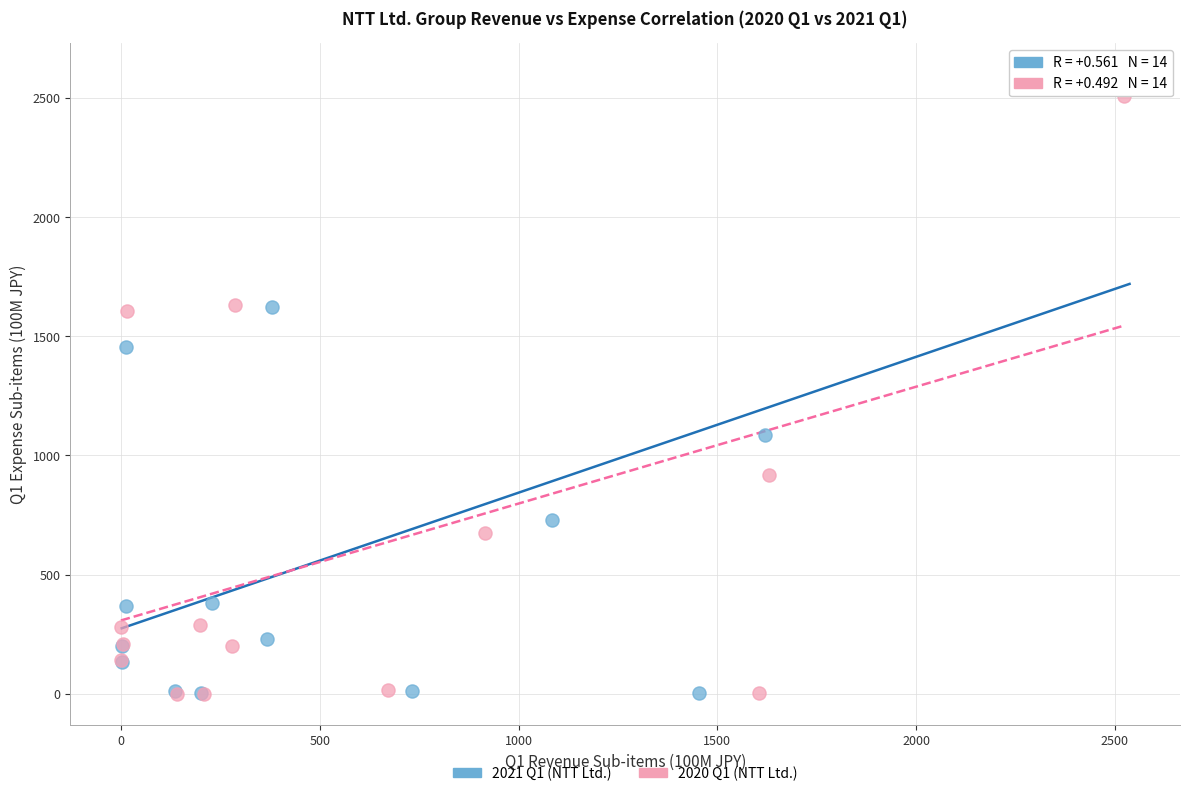

Which series has the largest Y range (max minus min)?

2021 Q1 (NTT Ltd.)